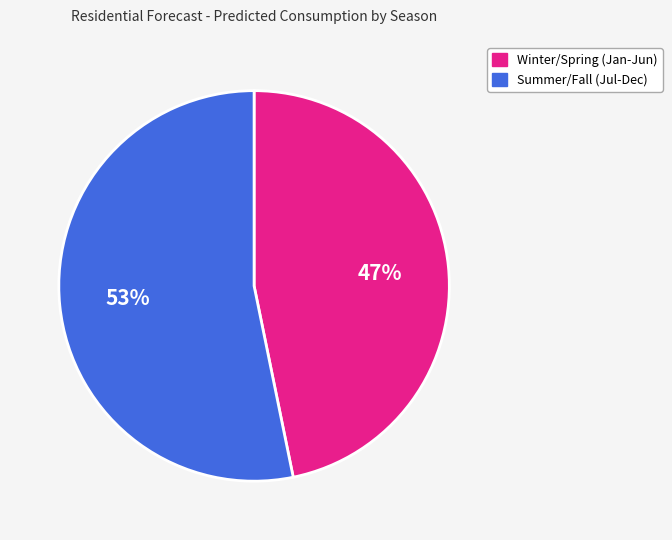

How many segments does this pie chart have?

2